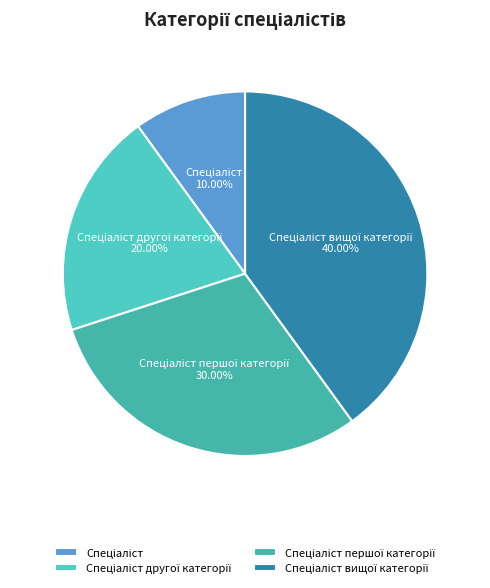

Does any single category account for the majority?

No